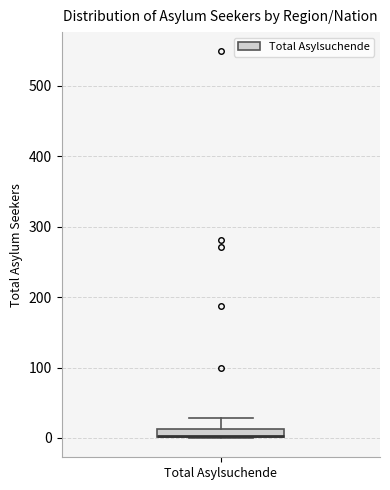

Where is the lower edge of the box for Total Asylsuchende on the y-axis? The values are not printed on the chart, so give them approximately, as read against the axis.

0